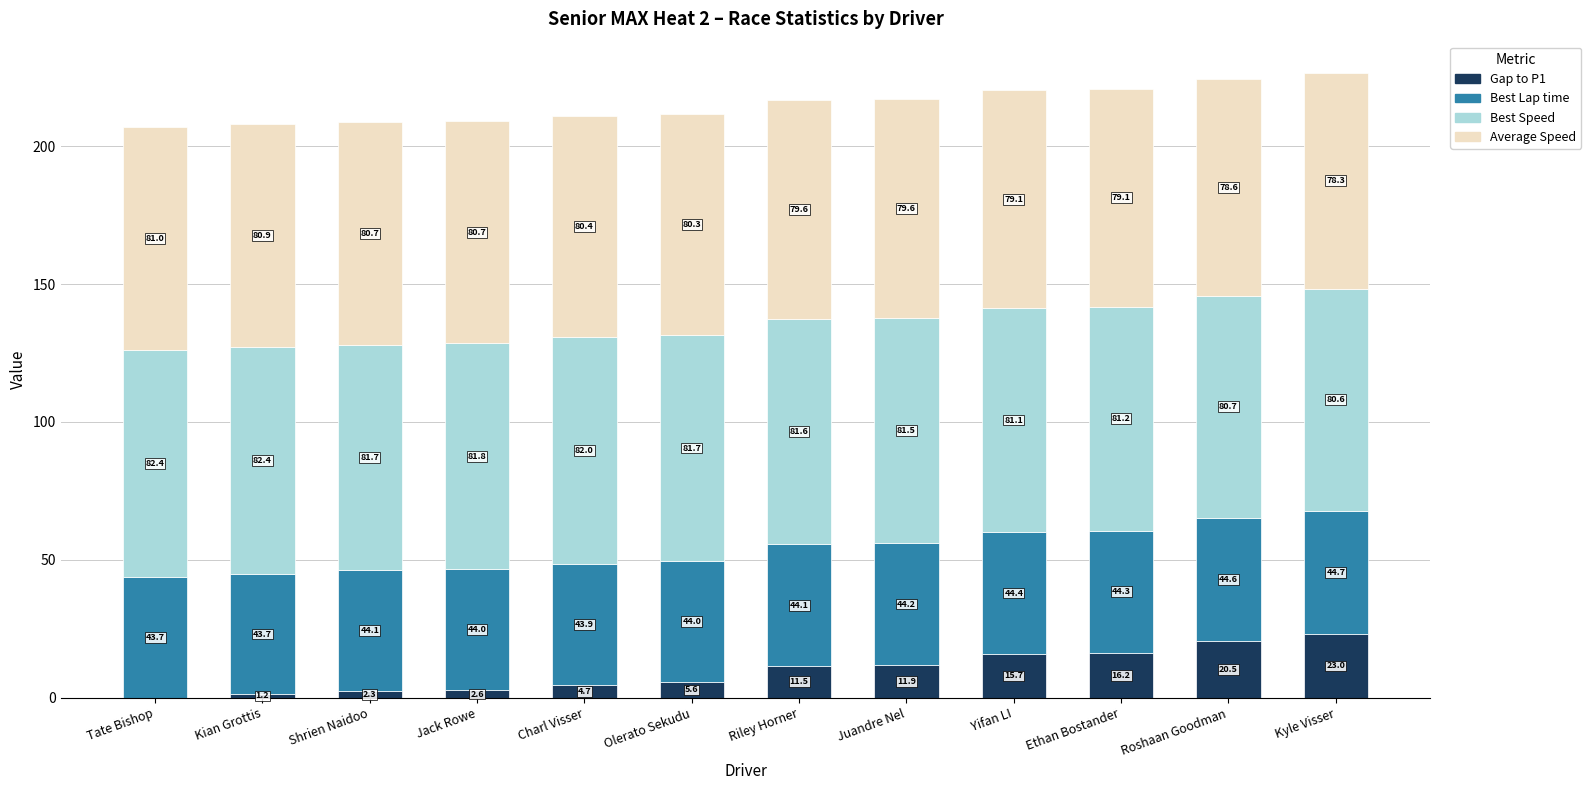

What is the total value across all series at Ethan Bostander?

220.8